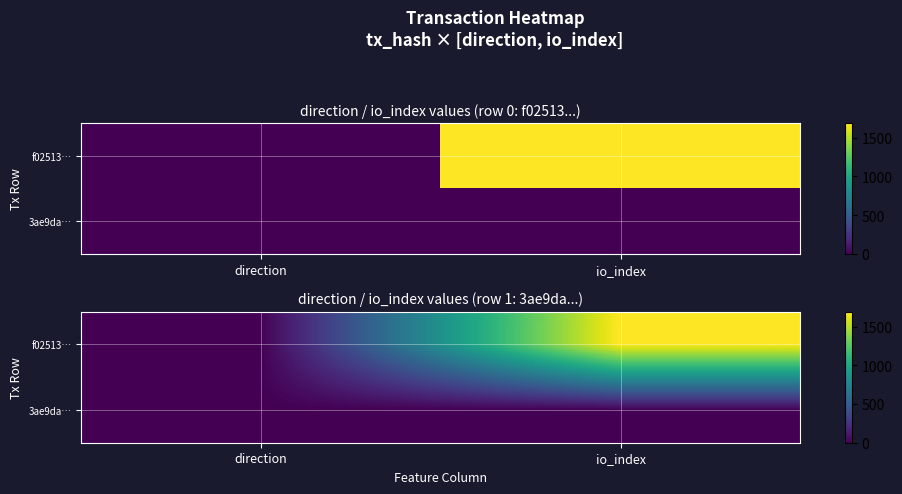

List the labels in order of f02513… value, smallest first.

direction, io_index